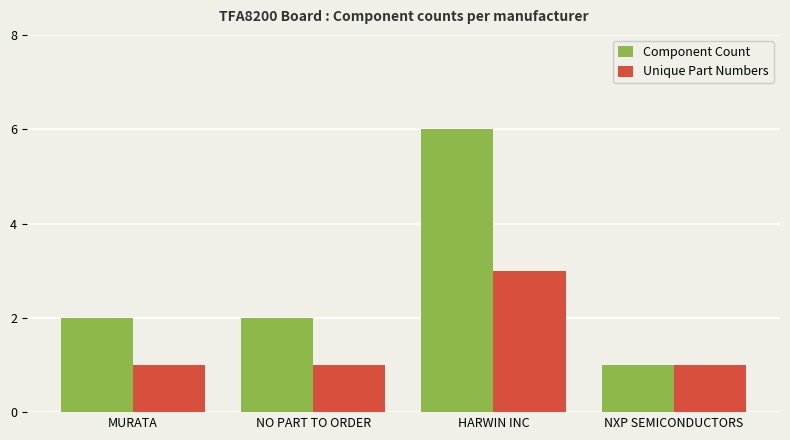

What is the difference between the Unique Part Numbers values at HARWIN INC and NXP SEMICONDUCTORS?

2